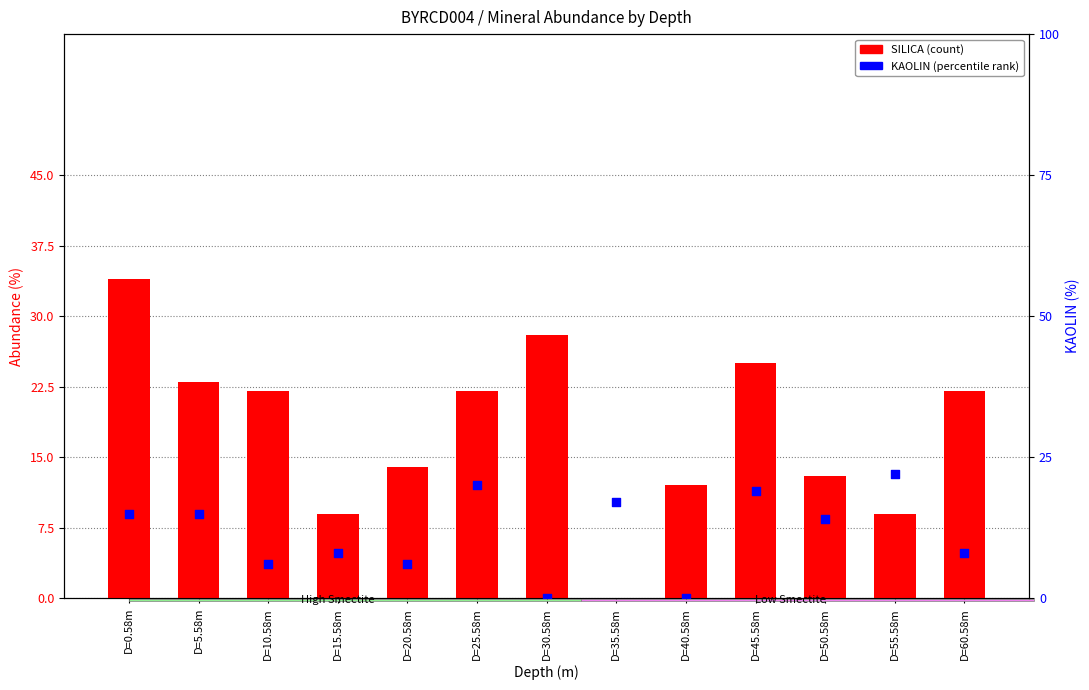

Which series has the largest total across all categories?

SILICA